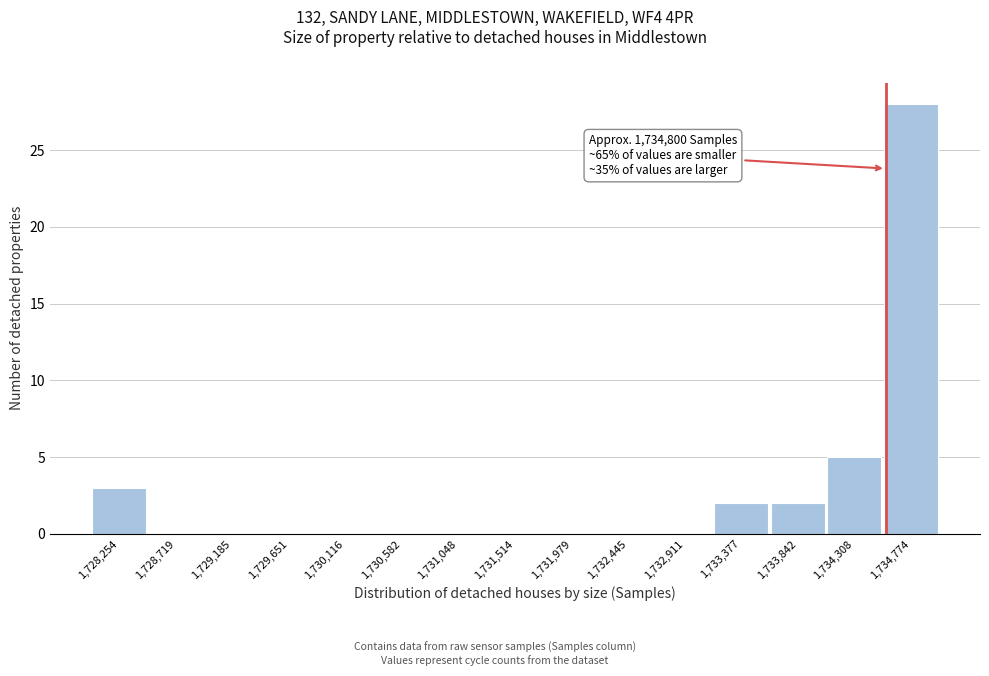

Reading left to right, extract all data points from this chart.

1,728,254=3	1,728,719=0	1,729,185=0	1,729,651=0	1,730,116=0	1,730,582=0	1,731,048=0	1,731,514=0	1,731,979=0	1,732,445=0	1,732,911=0	1,733,377=2	1,733,842=2	1,734,308=5	1,734,774=28